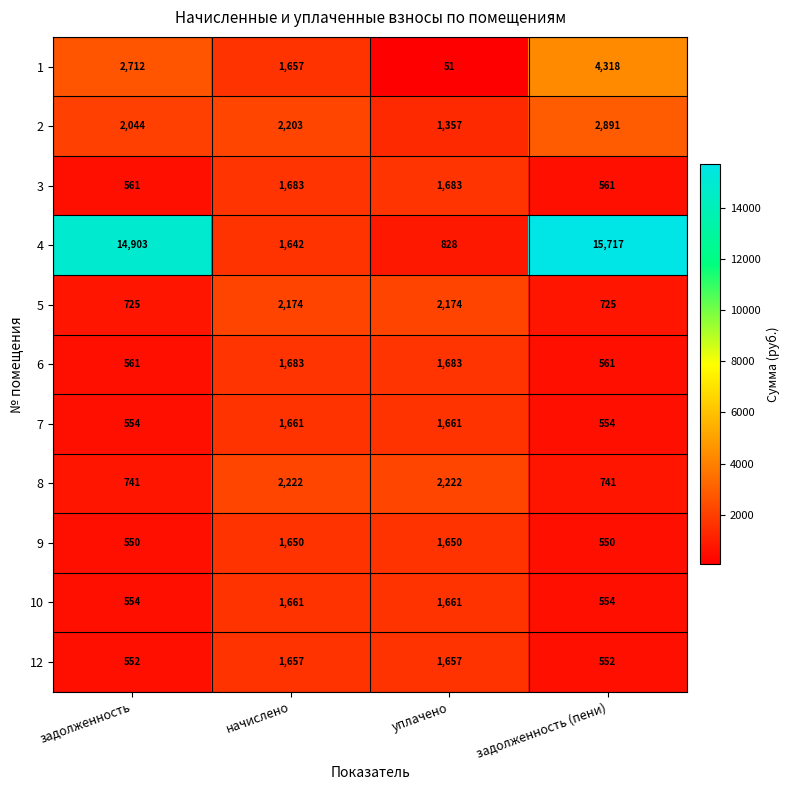

What is the maximum value shown in the chart?

15717